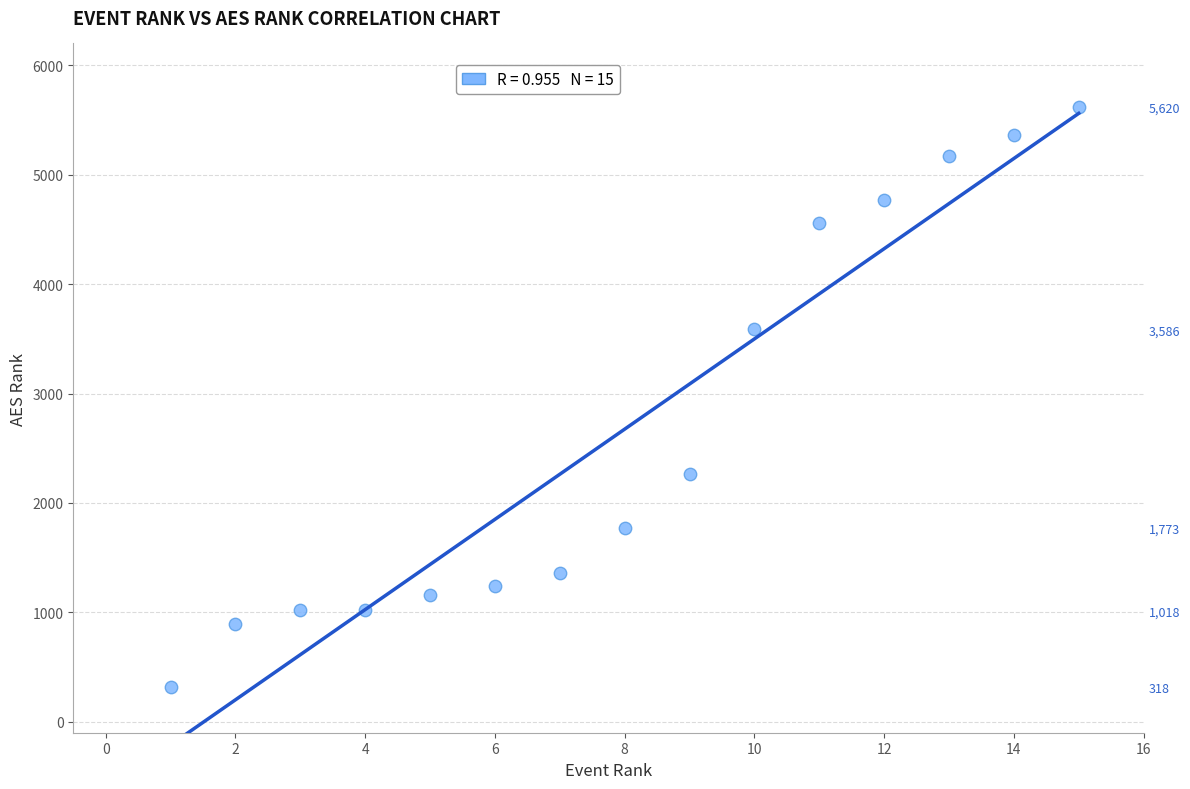

What Y value in the scatter plot is closest to 2969?

3586